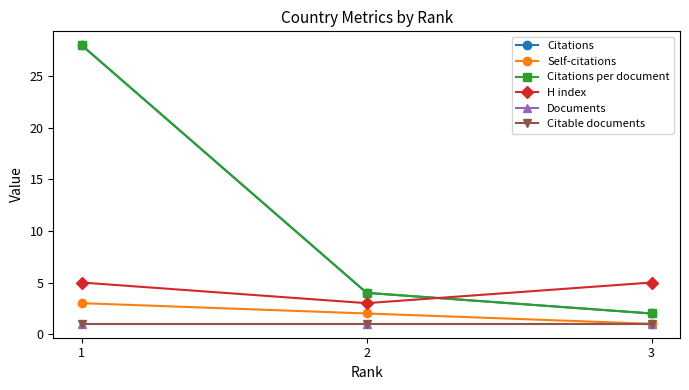

Which series changed the most between 2 and 3?

Citations